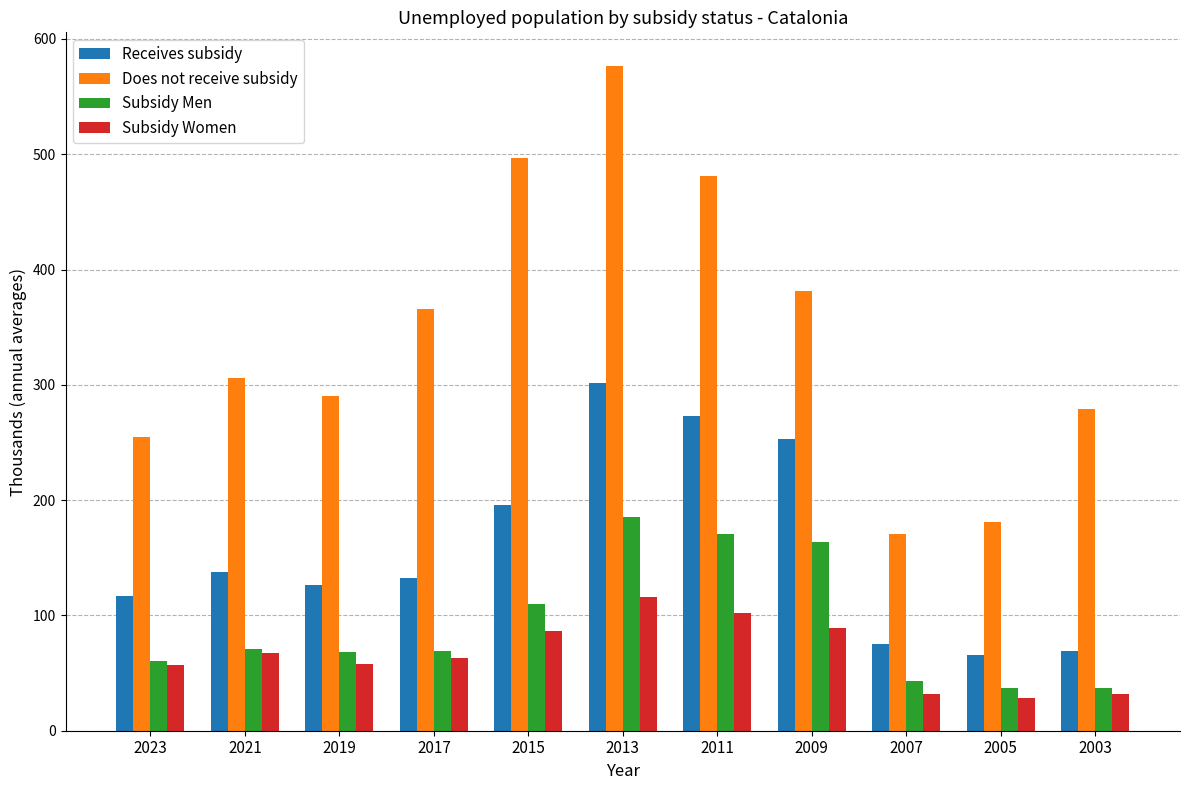

How many groups of bars are there?

11